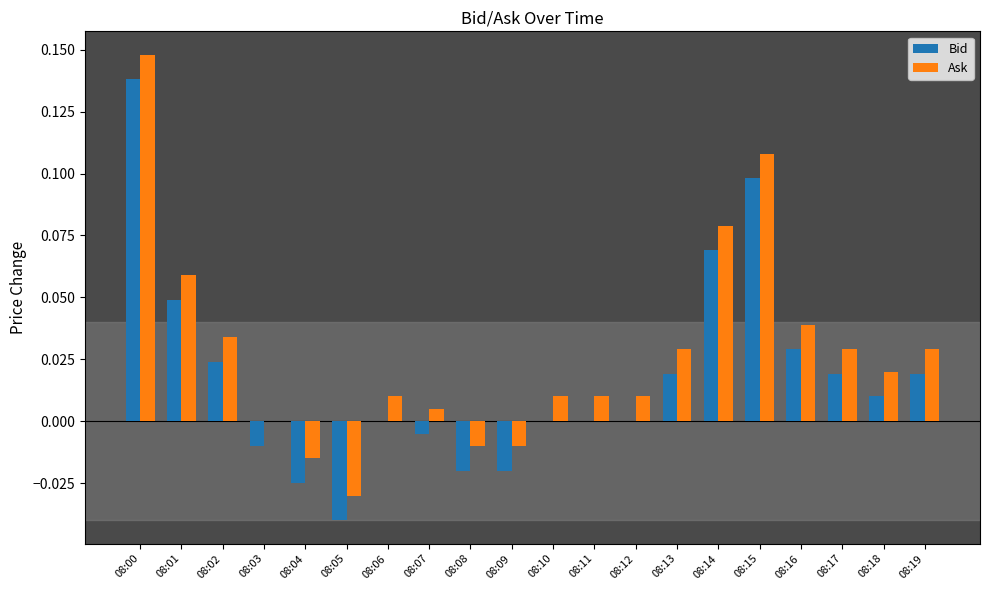

What is the sum of all Ask values?

0.6